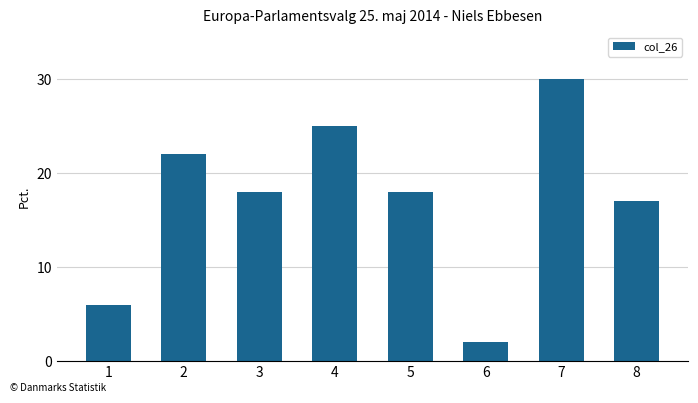

True or false: the data shows 8 at 1.

False